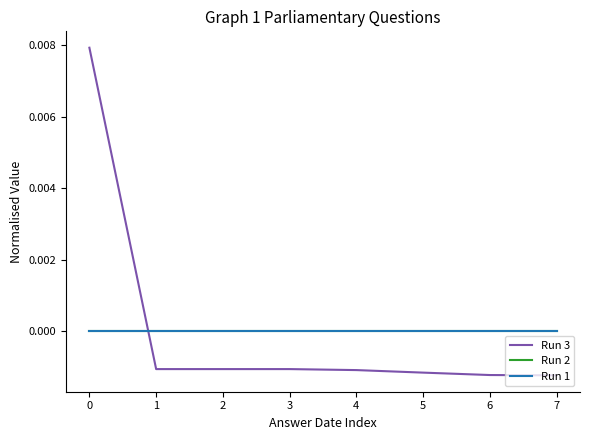

Which series has the widest spread of values?

Run 3